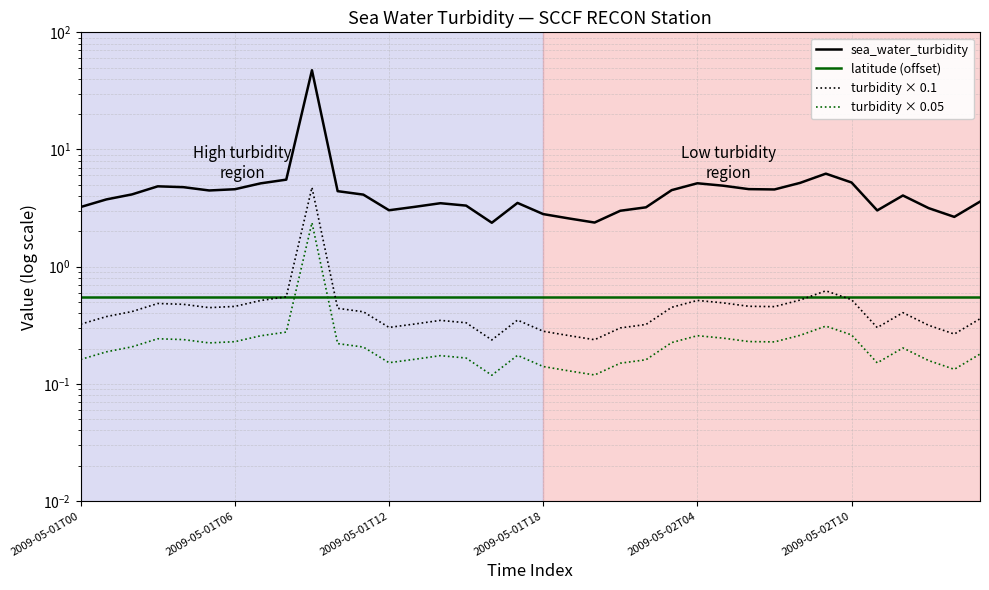

What is the sum of all latitude (offset) values?

20.0